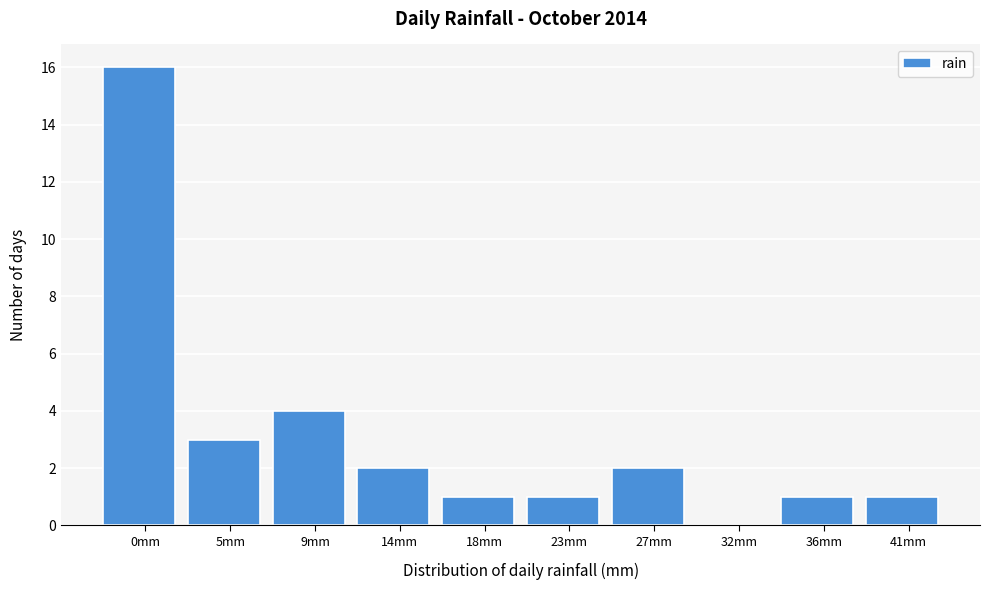

Reading left to right, extract all data points from this chart.

0mm=16	5mm=3	9mm=4	14mm=2	18mm=1	23mm=1	27mm=2	32mm=0	36mm=1	41mm=1